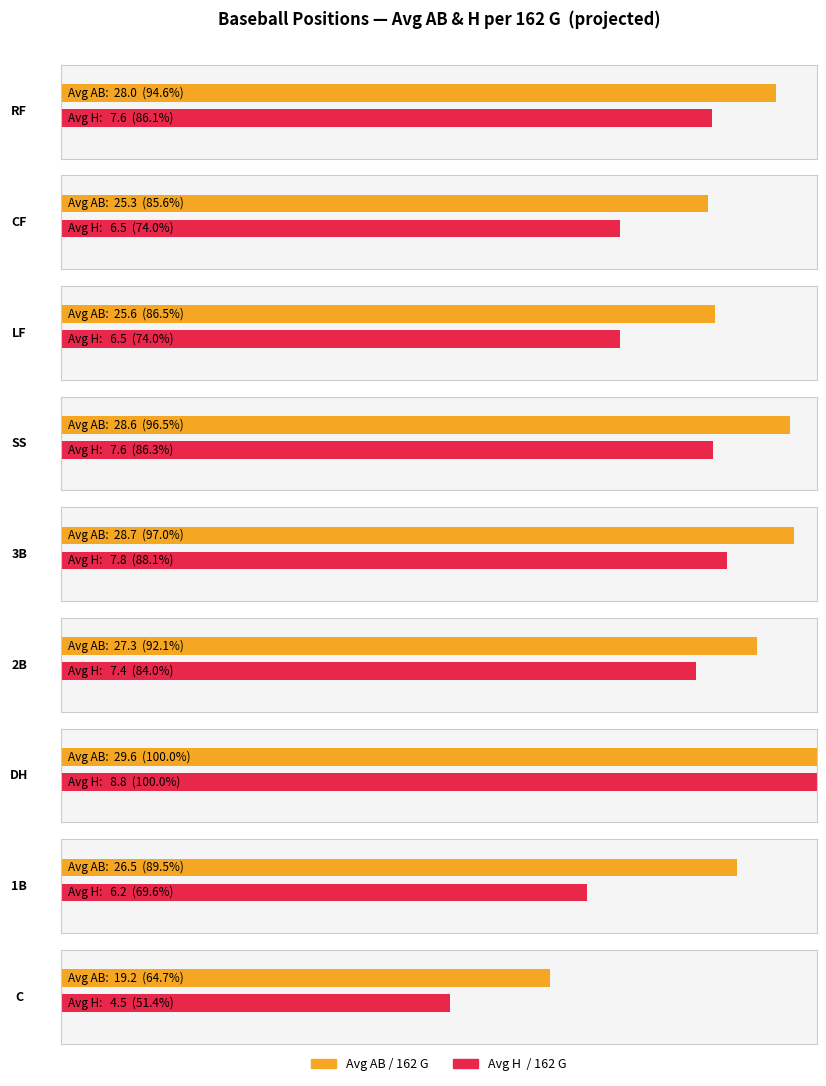

Is the value of Avg bAB at CF/Astros greater than the value of Avg bH at CF?

Yes